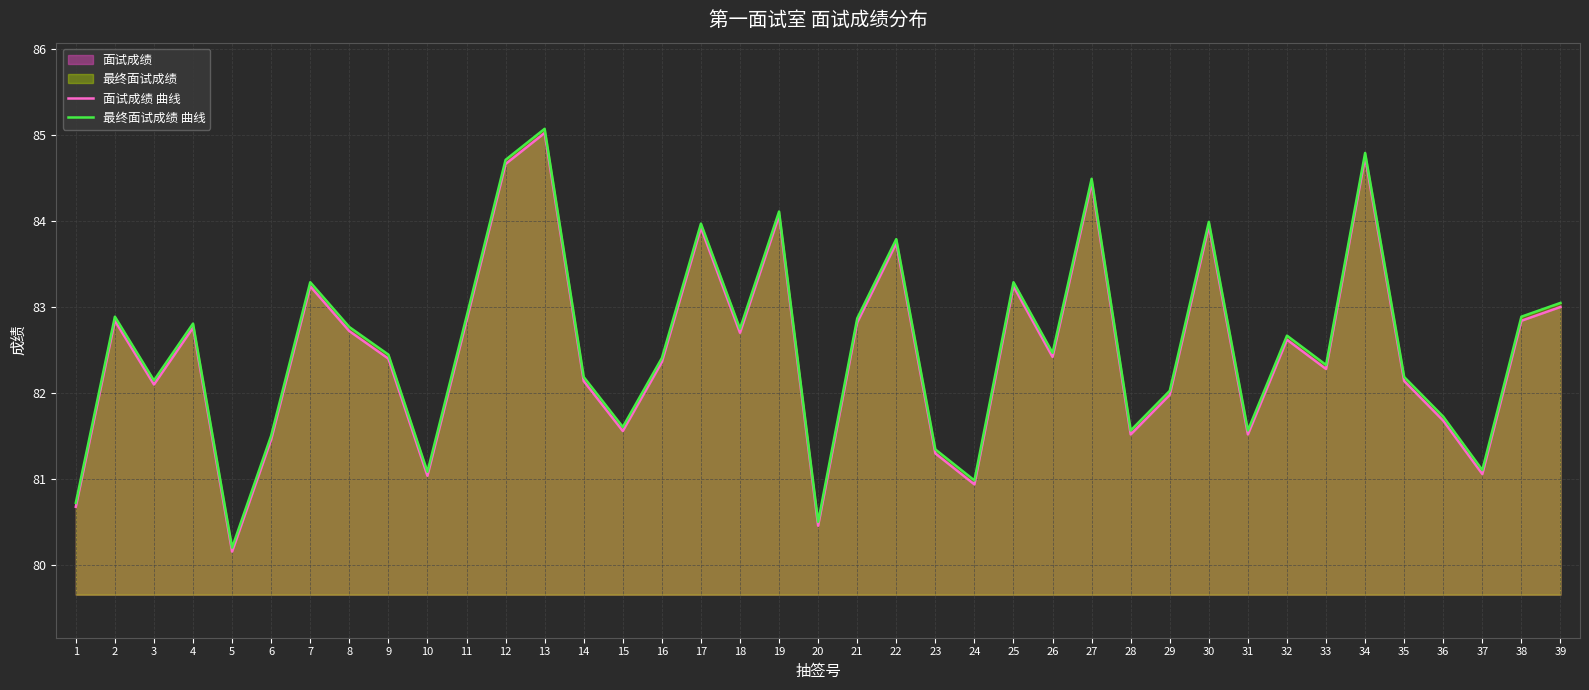

Is the value of 最终面试成绩 曲线 at 23 greater than the value of 面试成绩 曲线 at 9?

No